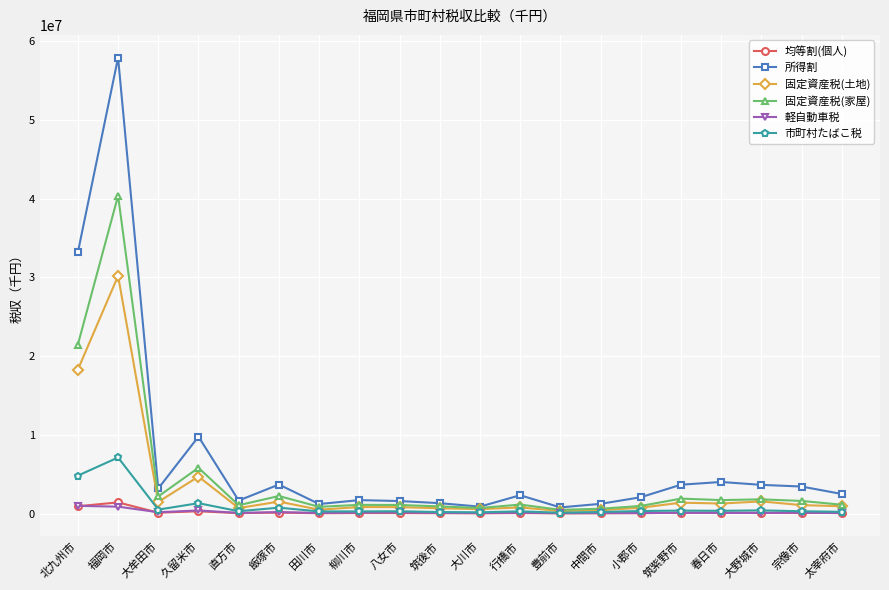

What is the label of the 17th point from the left?

春日市